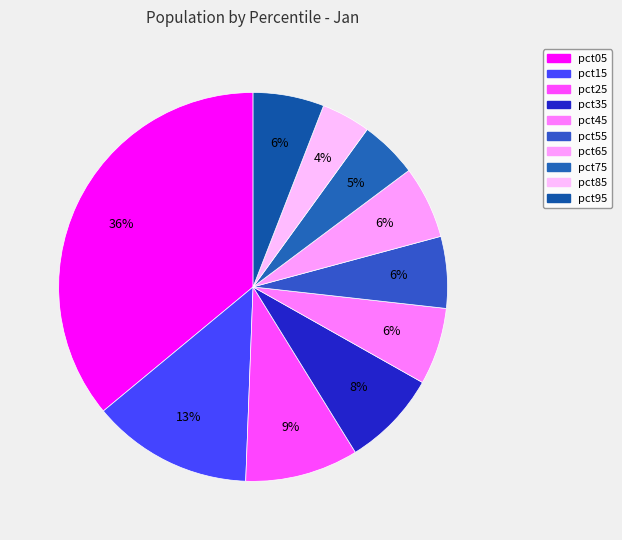

Does pct15 represent more than half of the total?

No